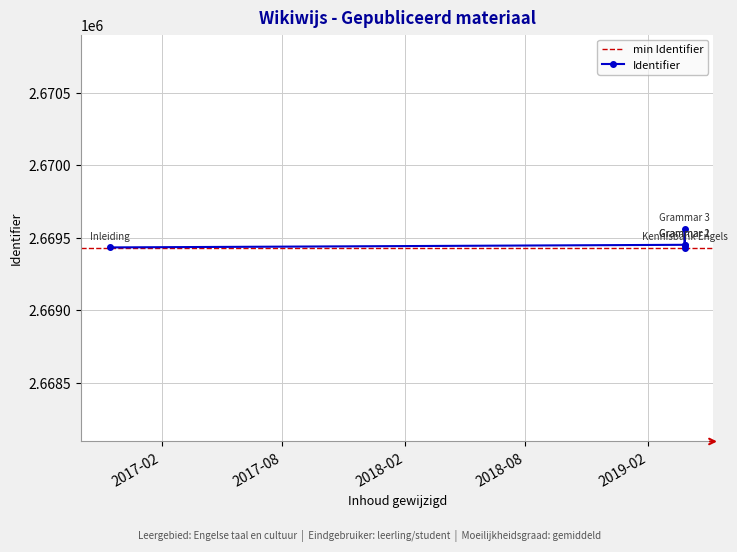

What is the sum of the values at 2019-03-28 and 2019-03-28?

5339015